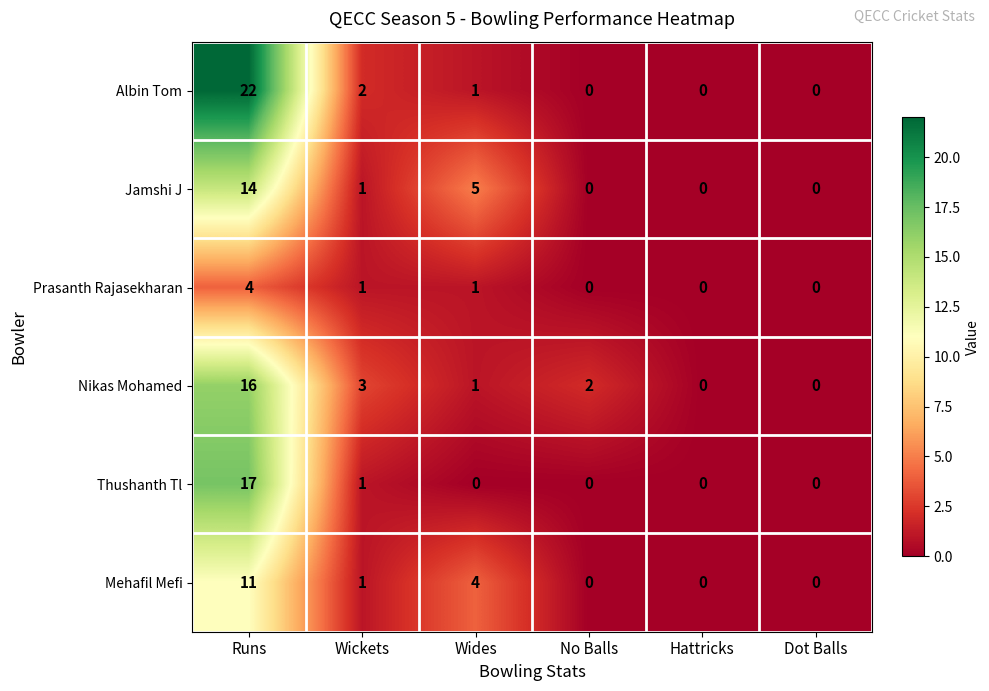

At which label does Nikas Mohamed first exceed 2?

Runs